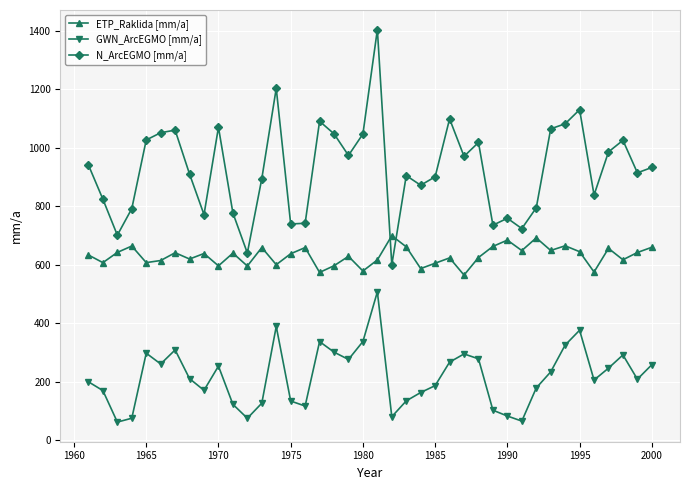

What is the difference between the maximum and second lowest values in the ETP_Raklida [mm/a] series?

125.6